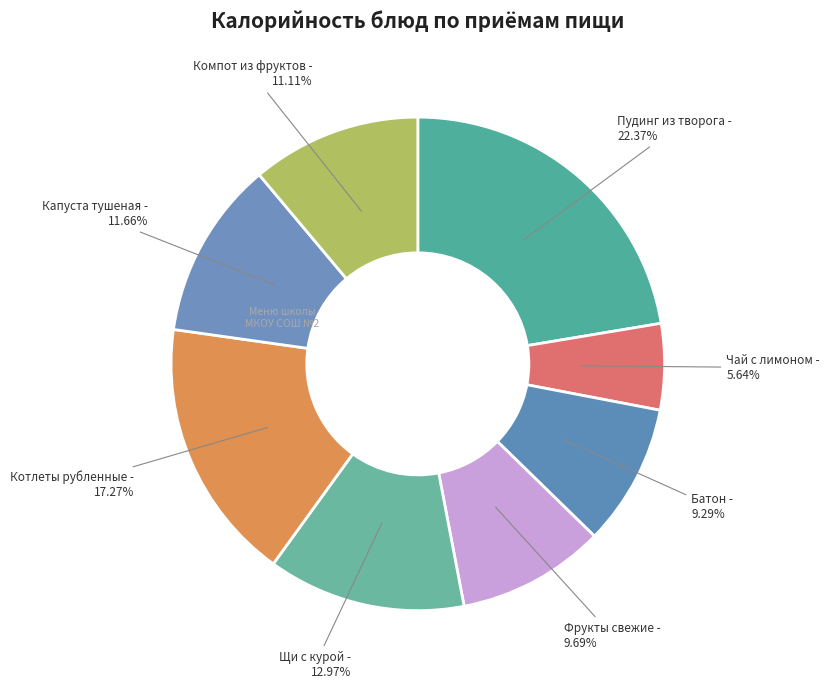

To the nearest percent, what is the average slice percentage?

12%